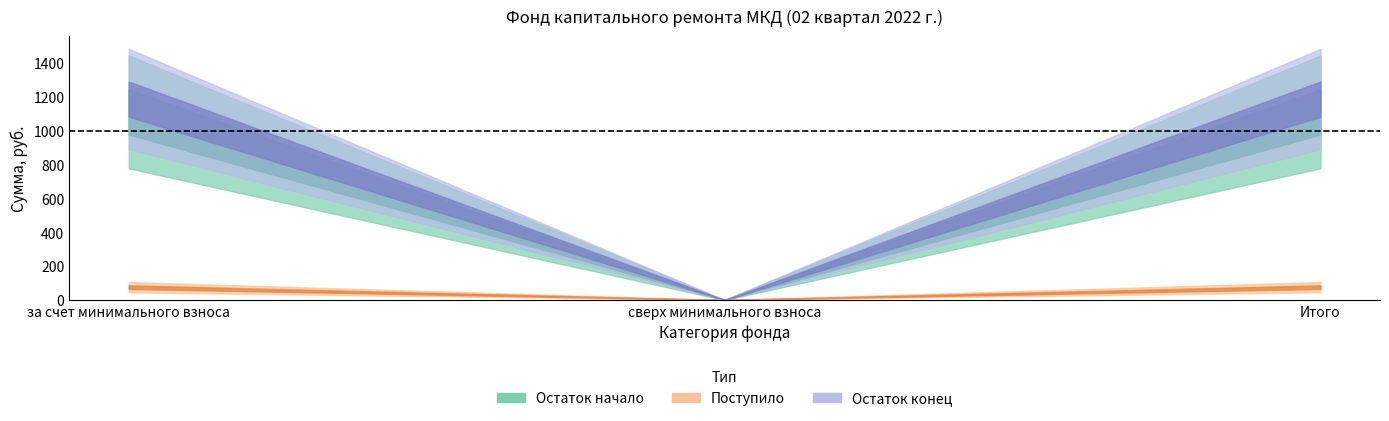

Is the value of остаток_начало at за счет минимального взноса greater than the value of остаток_конец at сверх минимального взноса?

Yes